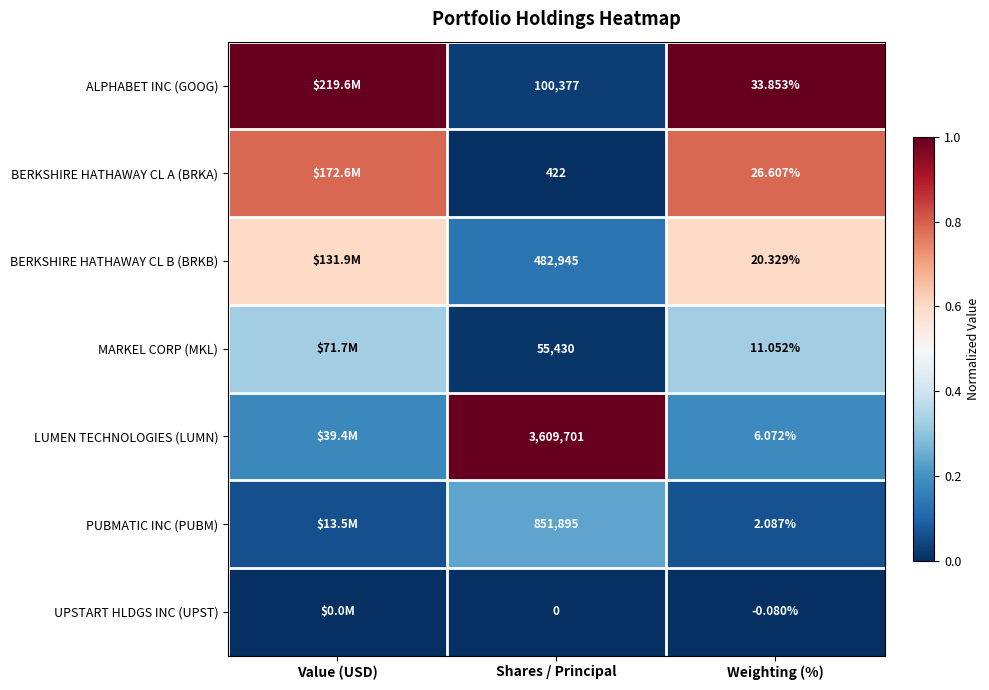

Which series changed the most between Shares / Principal and Weighting (%)?

LUMEN TECHNOLOGIES (LUMN)